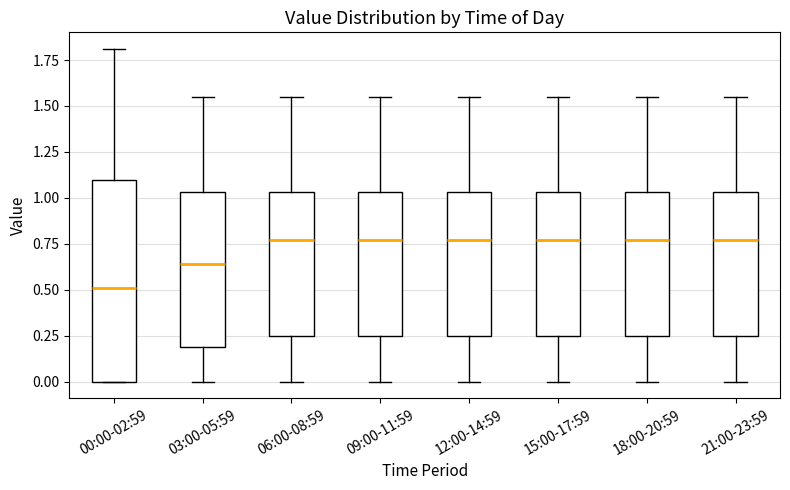

Which box is the tallest, from its lower edge to its upper edge?

00:00-02:59